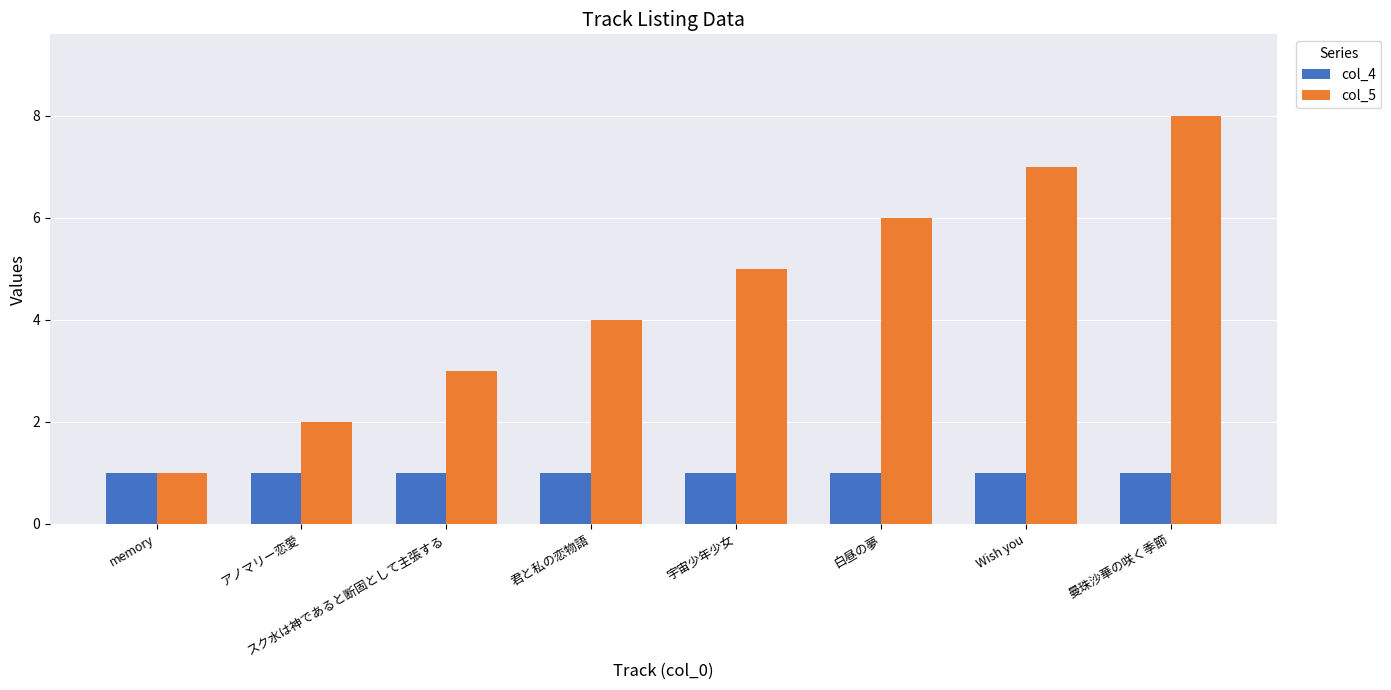

Count the number of categories in the chart.

8